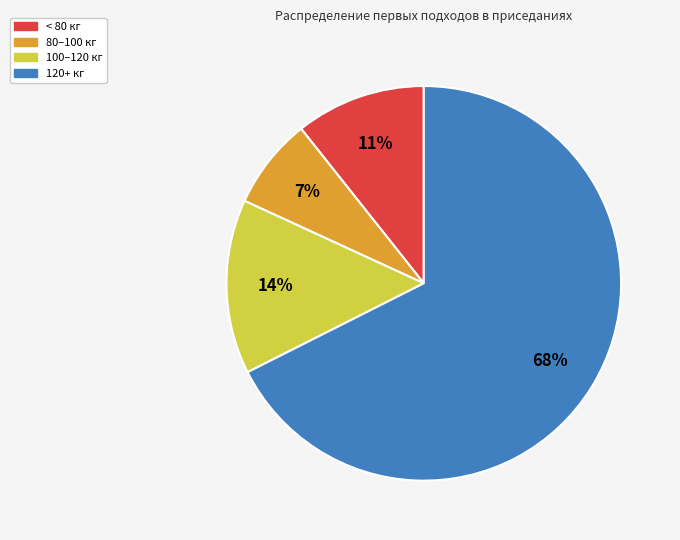

Is there any slice that represents more than half of the pie?

Yes